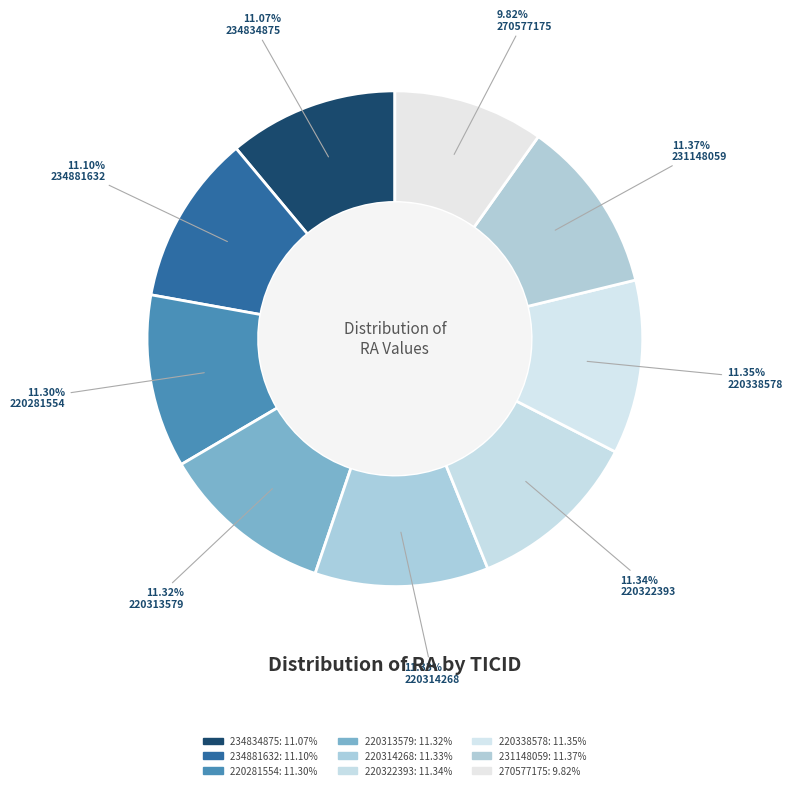

How many segments does this pie chart have?

9